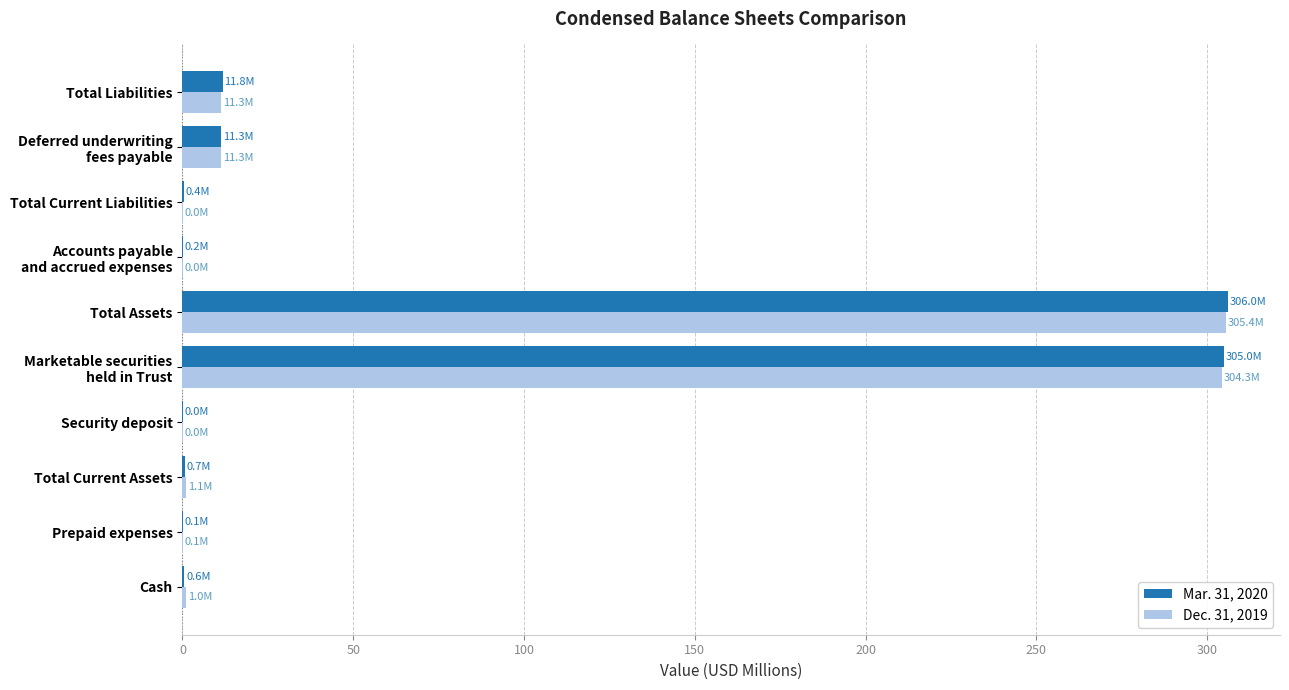

Which series has the widest spread of values?

Mar. 31, 2020